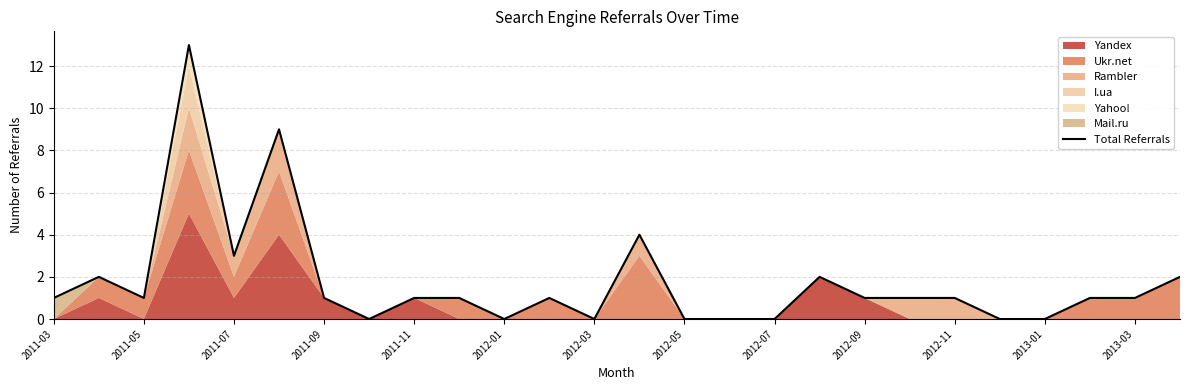

How many interior local valleys (lower than both neighbors) does the data have?

5